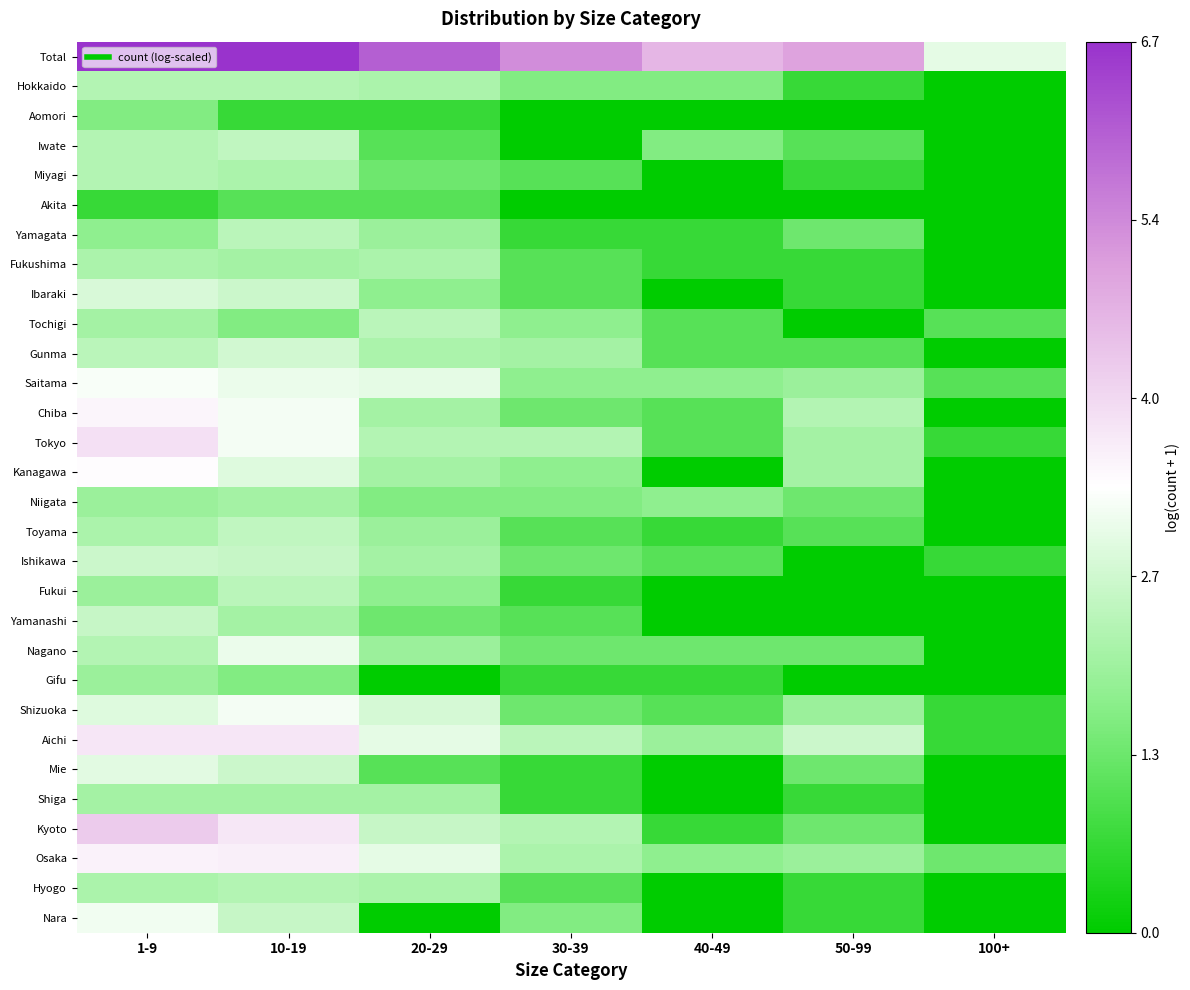

How many data points does each series have?

7